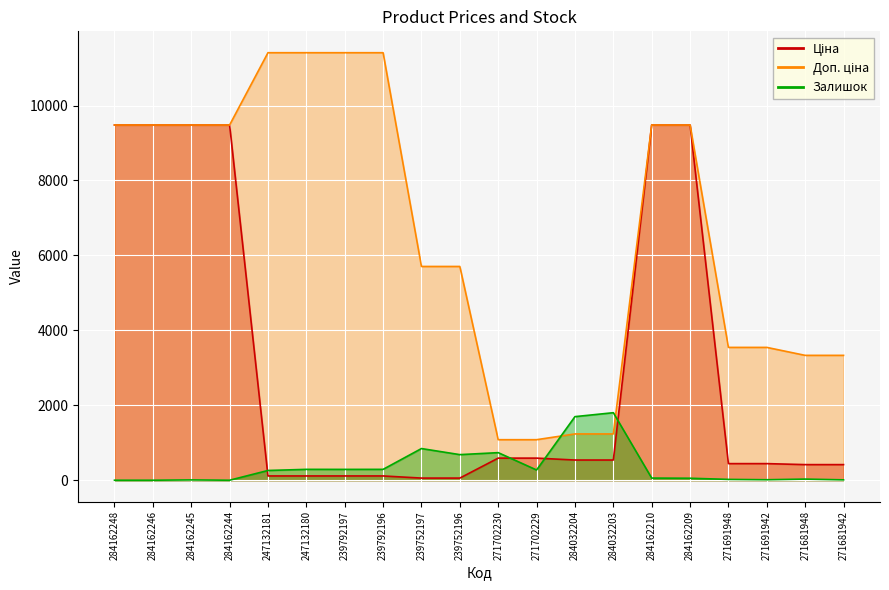

What value does the Ціна series have at 239752196?

57.0